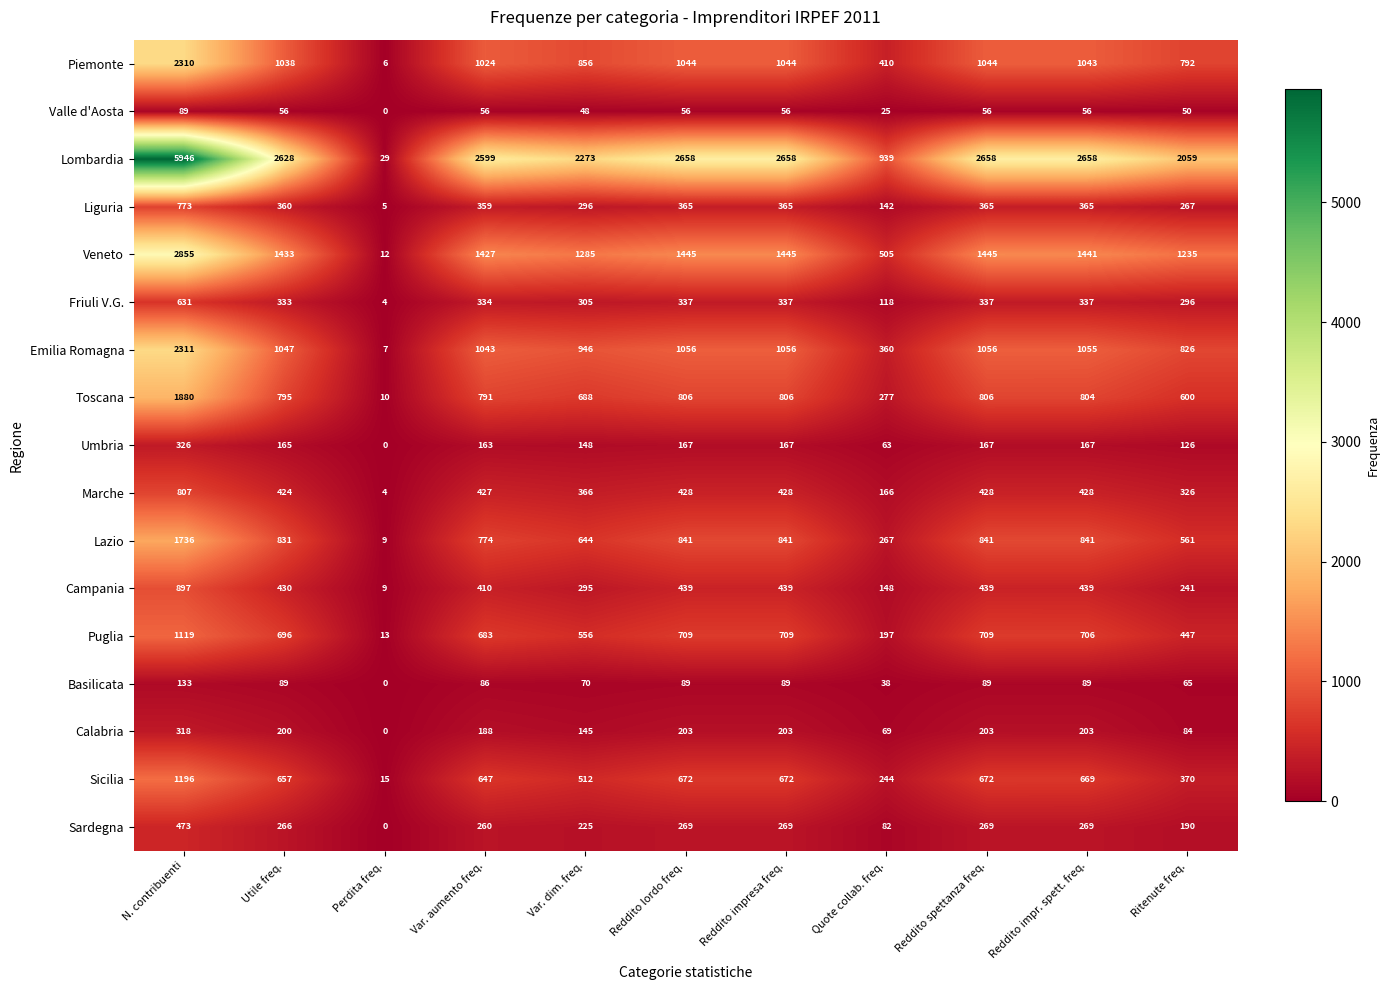

The value of Emilia Romagna at Utile freq. is 1792. True or false?

False